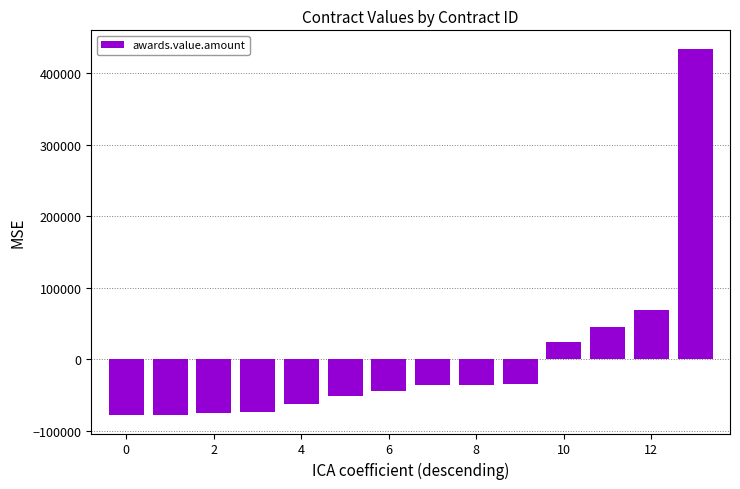

What is the value of the 7th bar from the left?

-44379.3